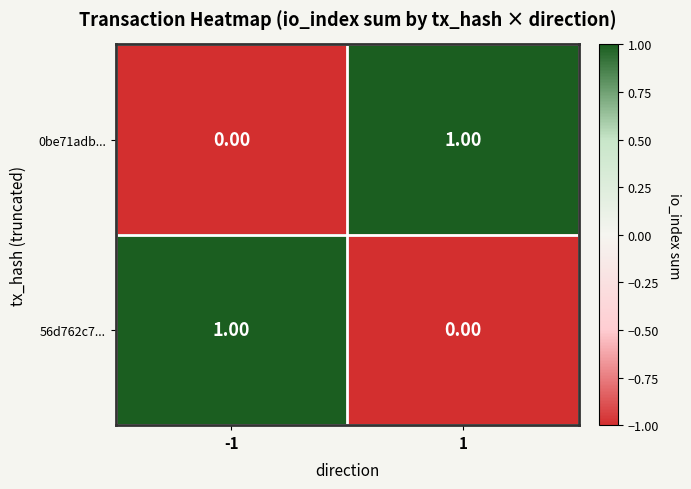

Rank the categories by 56d762c7... value from highest to lowest.

-1, 1